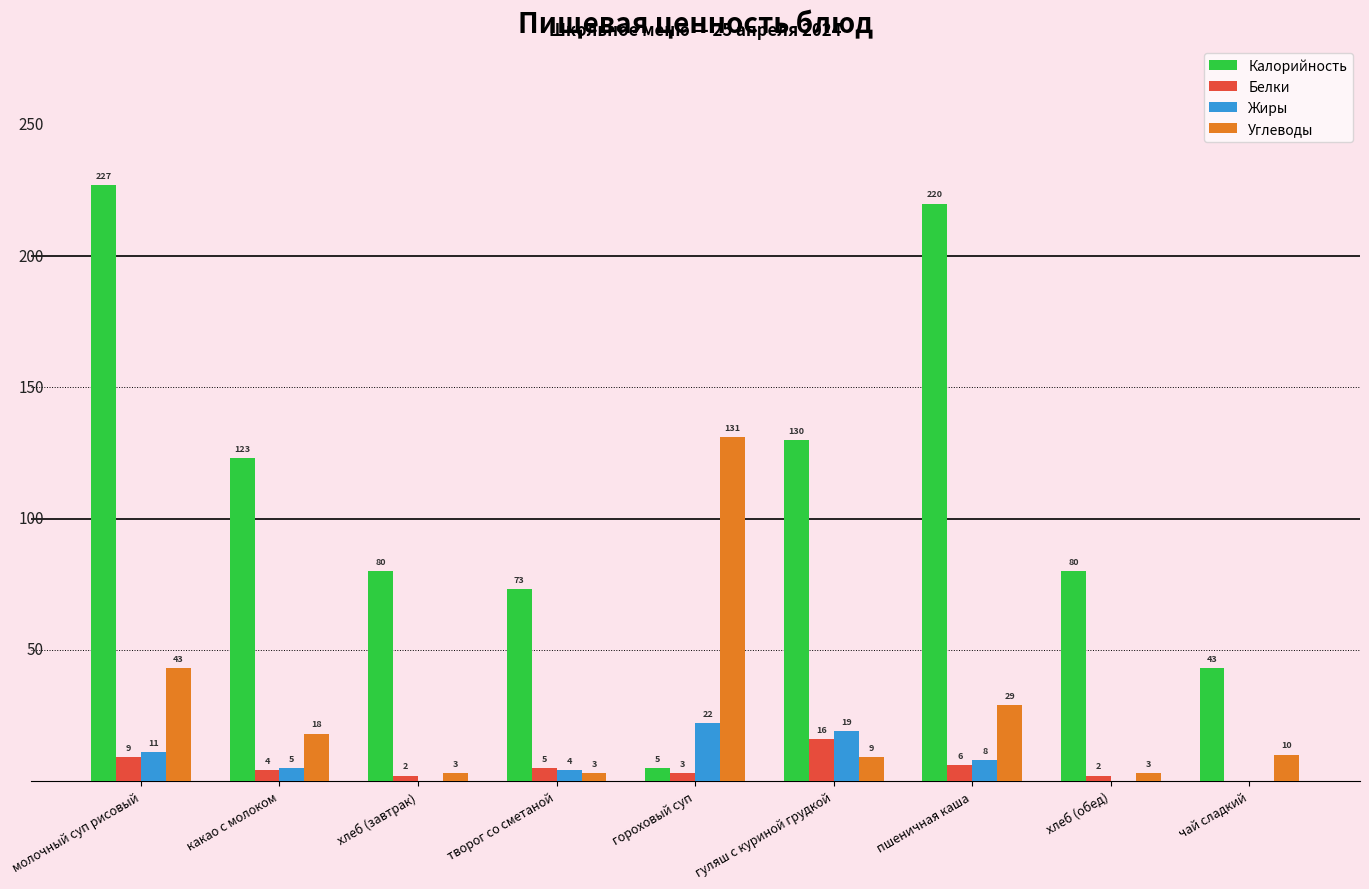

Reading left to right, transcribe all the data shown in this chart.

Калорийность: 227	123	80	73	5	130	220	80	43
Белки: 9	4	2	5	3	16	6	2	0
Жиры: 11	5	0	4	22	19	8	0	0
Углеводы: 43	18	3	3	131	9	29	3	10